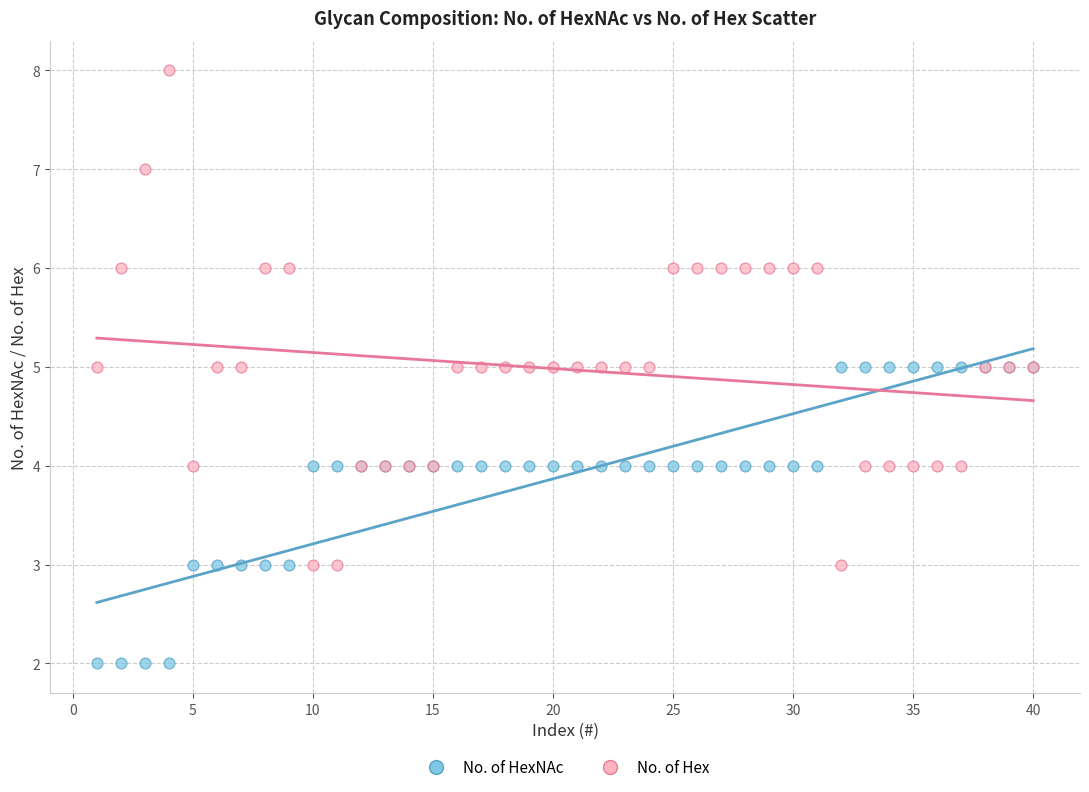

Which series reaches the minimum Y coordinate?

No. of HexNAc